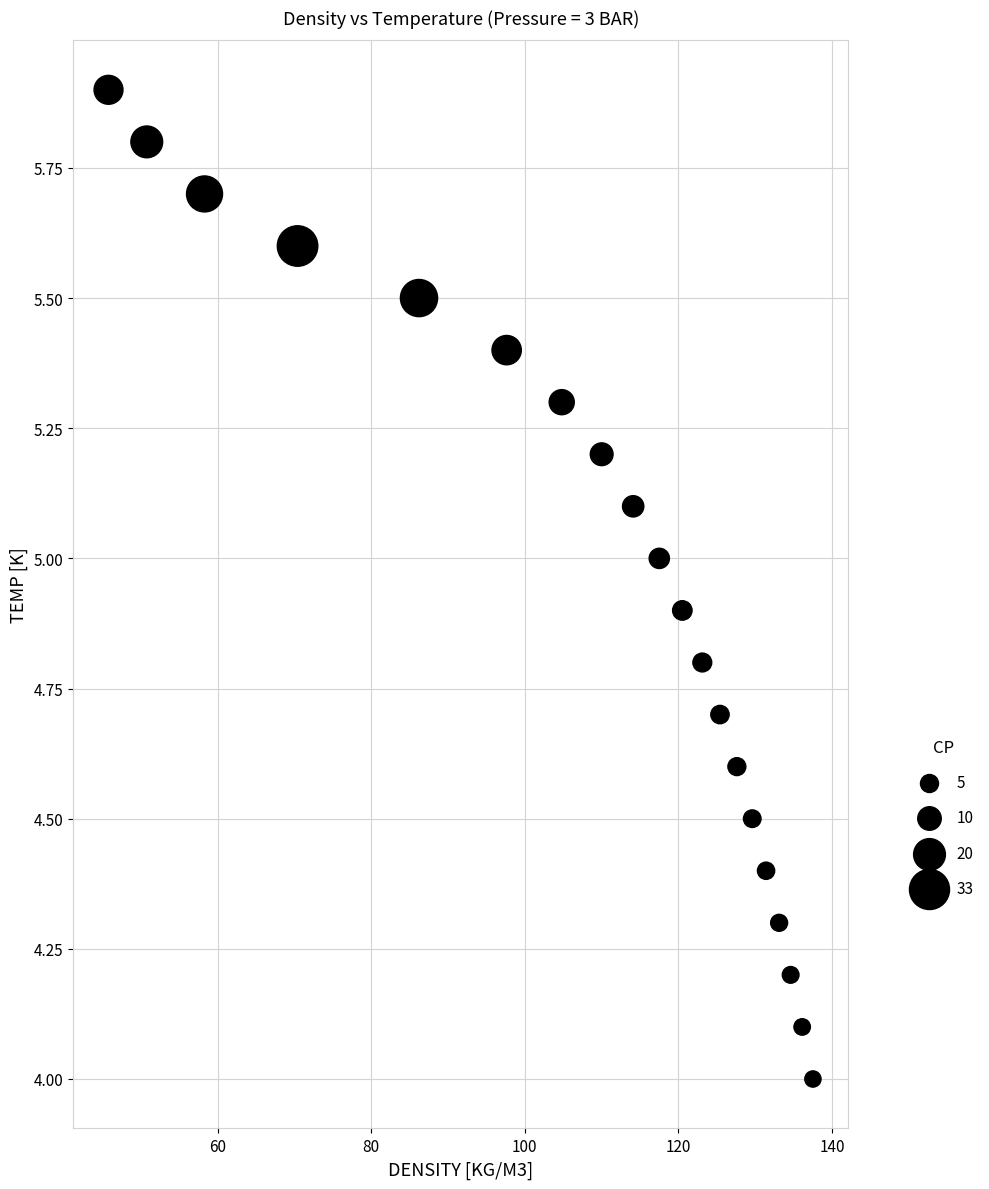

What is the range of Y values (max minus min)?

1.9